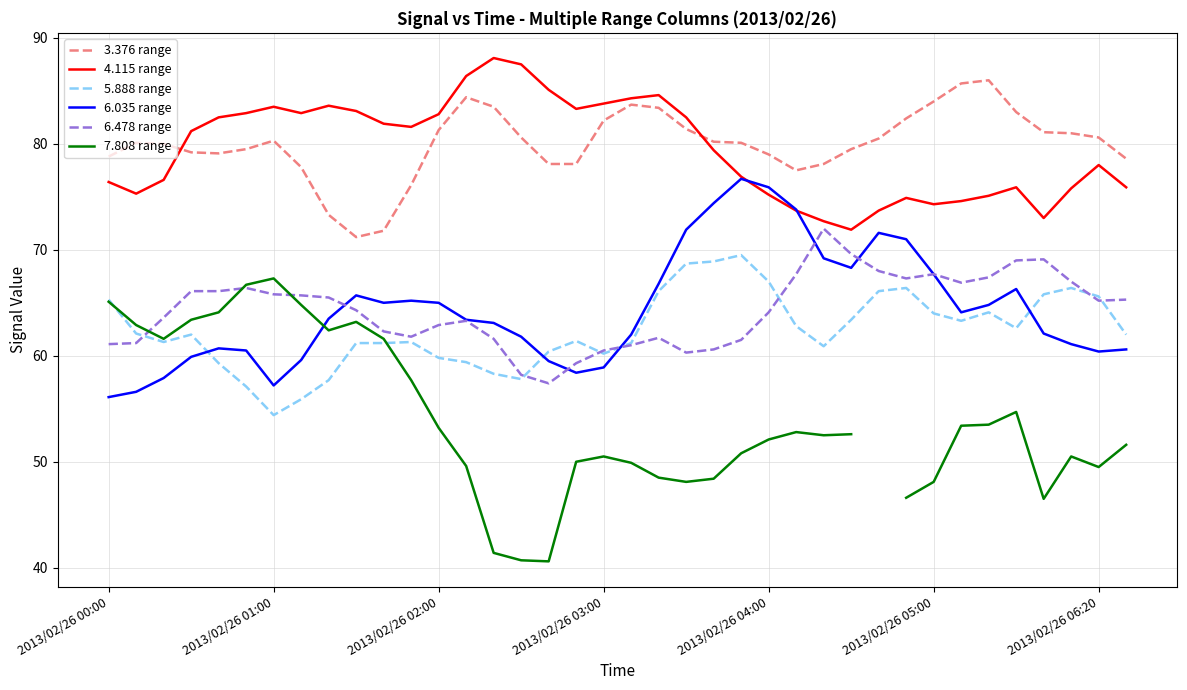

What is the maximum value for 4.115 range?

88.1